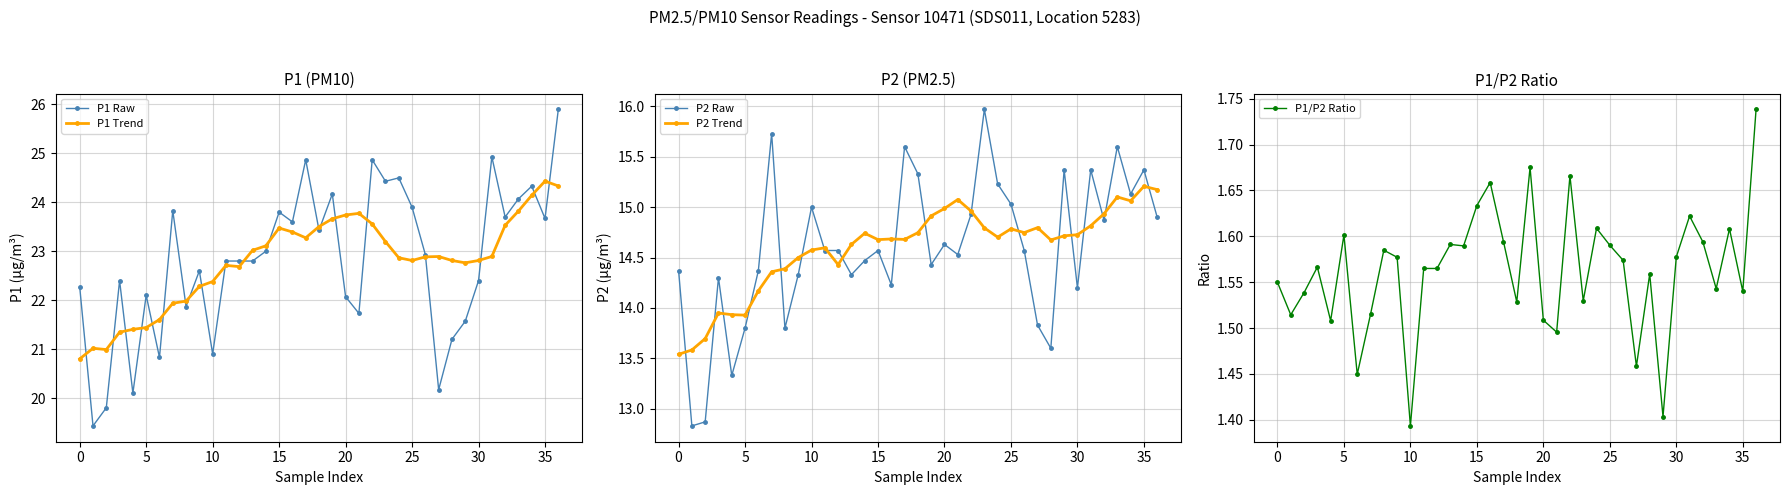

Where is P1 Raw nearest to the value 22?

20